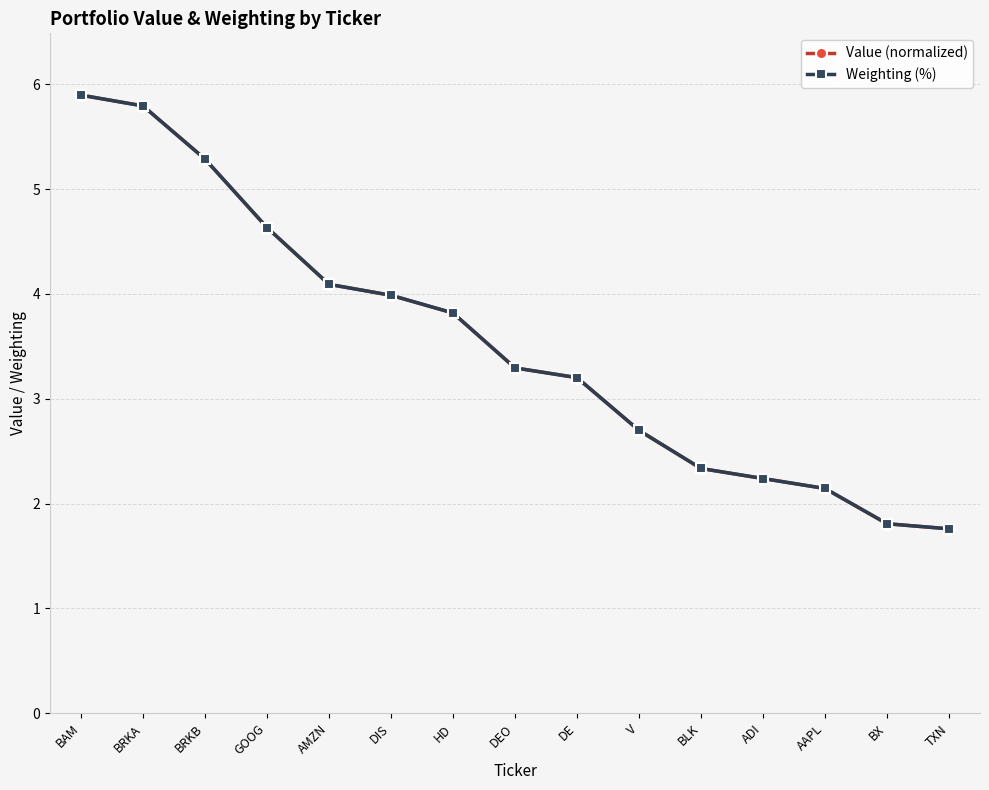

What is the difference between the second highest and minimum values in the Value (normalized) series?

4.0